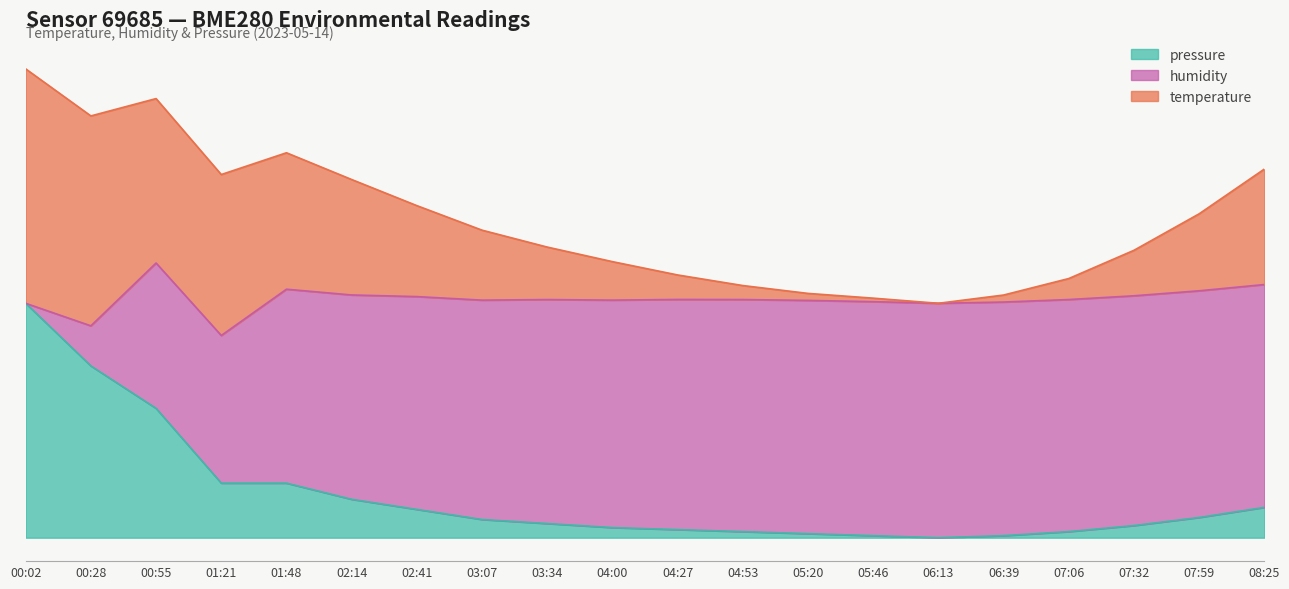

True or false: temperature has a value of 15.6 at 05:20.

True